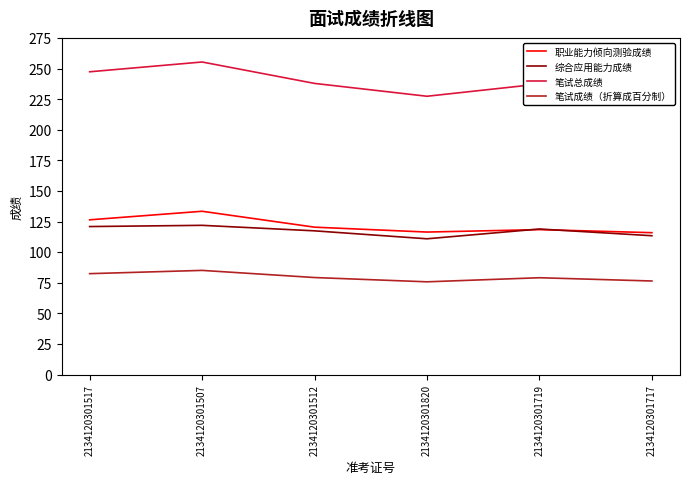

What is the approximate value of 职业能力倾向测验成绩 at 2134120301512?

120.5